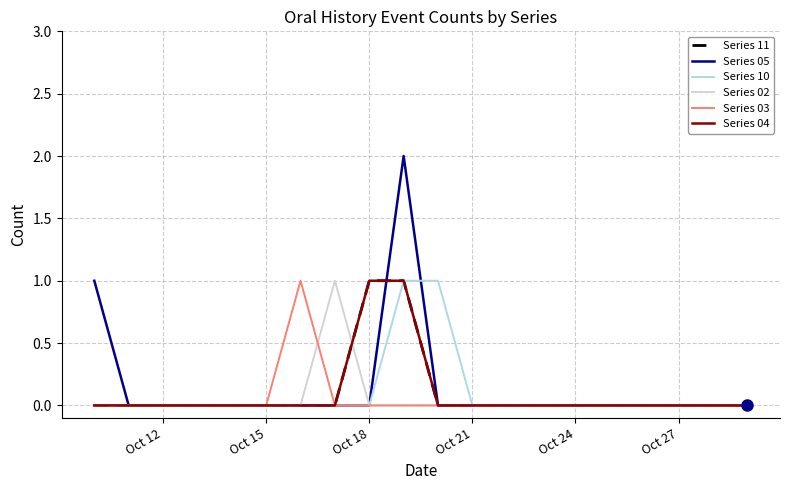

Does the chart have visible grid lines?

Yes